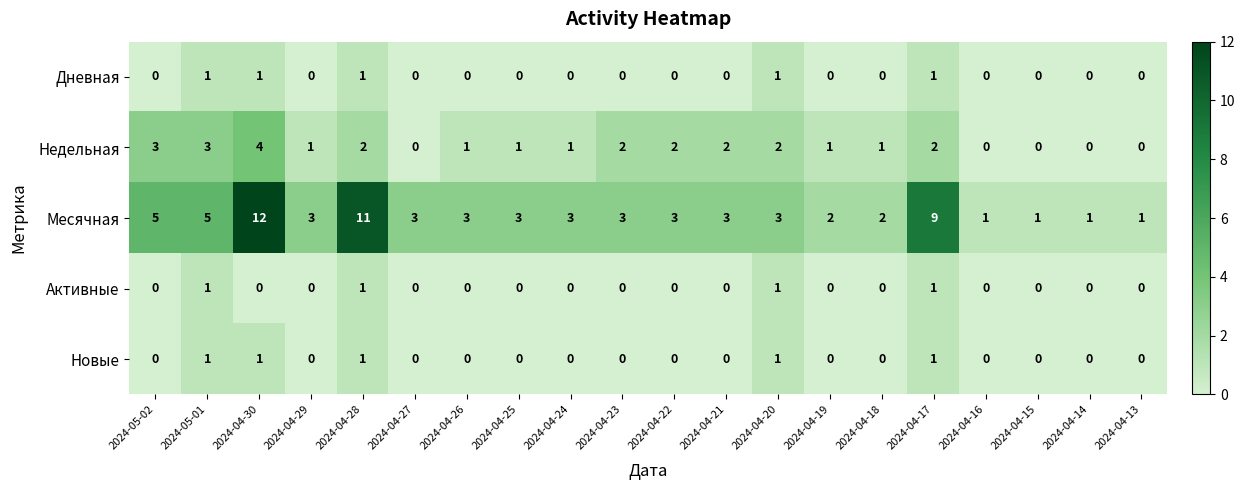

How many data points does each series have?

20